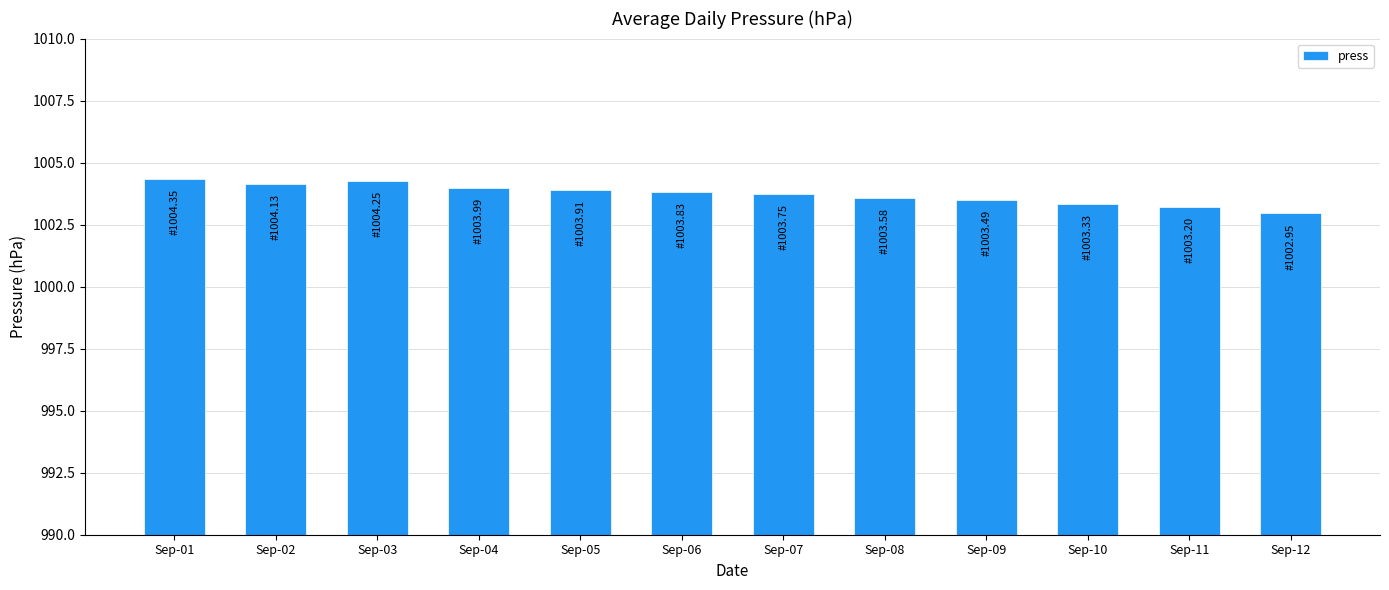

What is the sum of all values?

12044.8